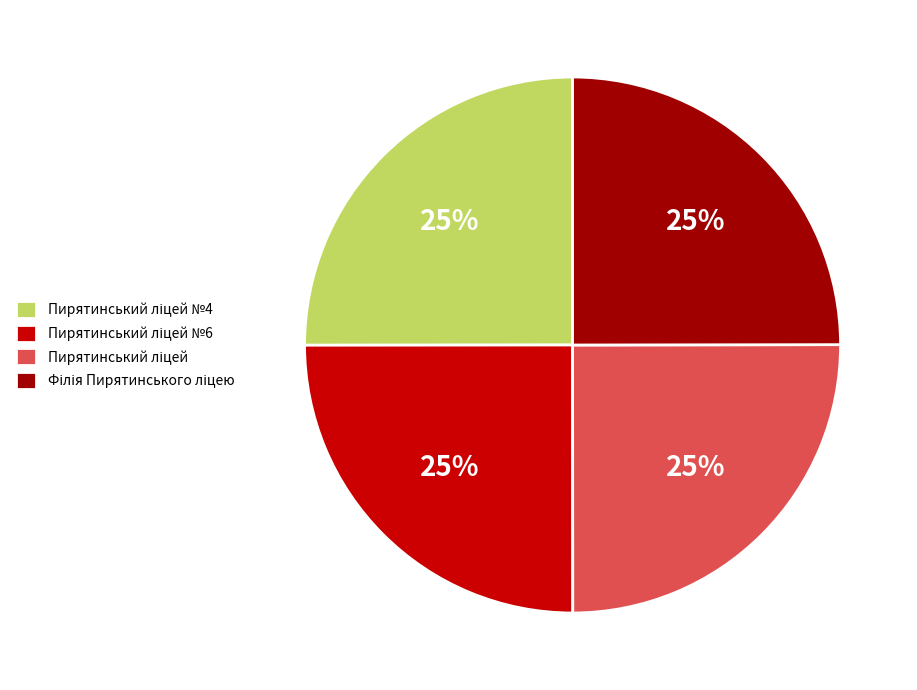

To the nearest percent, what is the average slice percentage?

25%